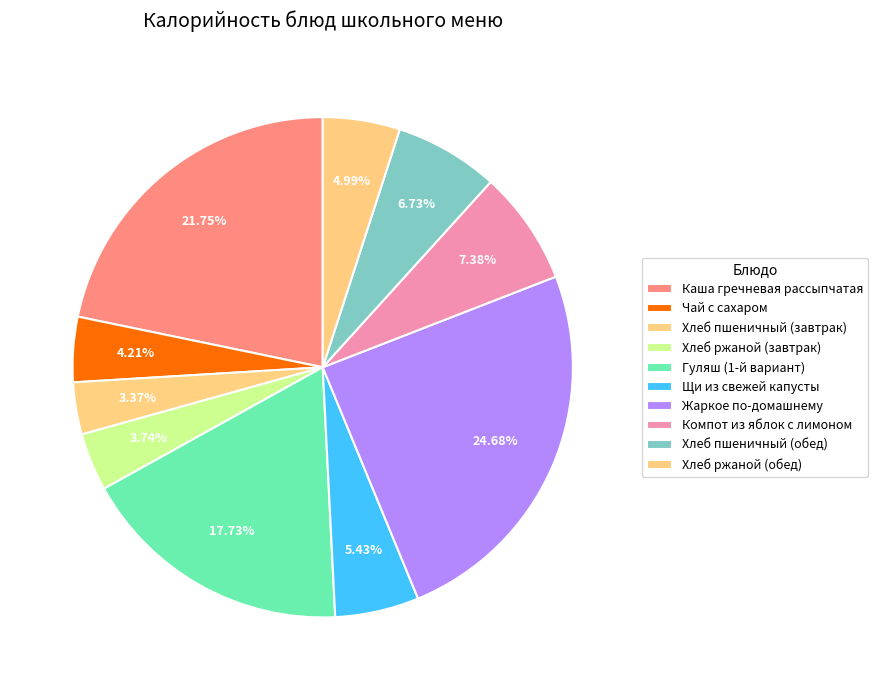

Which category has the biggest portion of the pie?

Жаркое по-домашнему